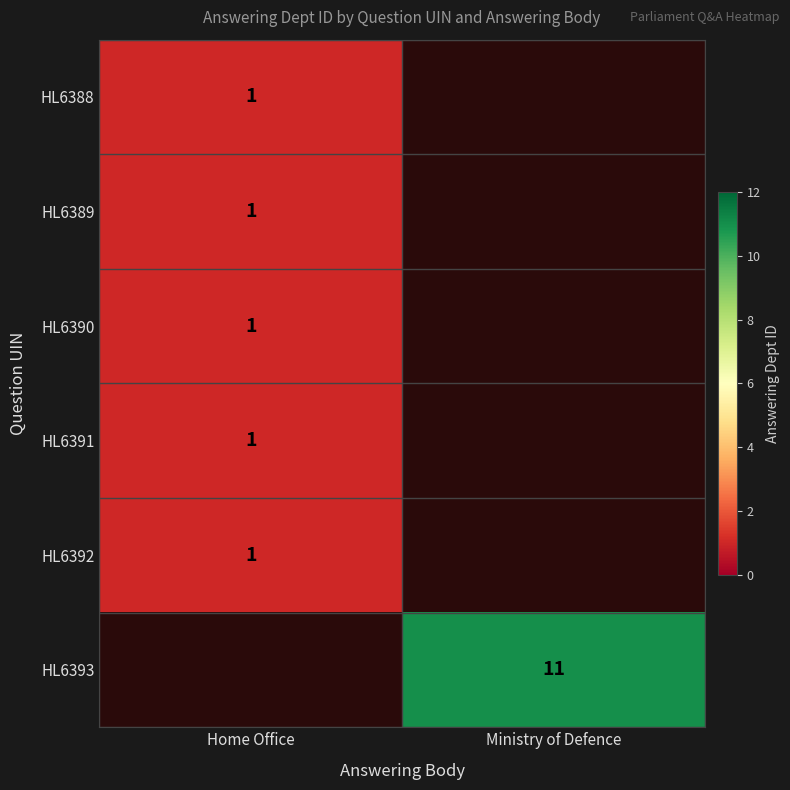

The HL6393 series shows 11 at Ministry of Defence. True or false?

True